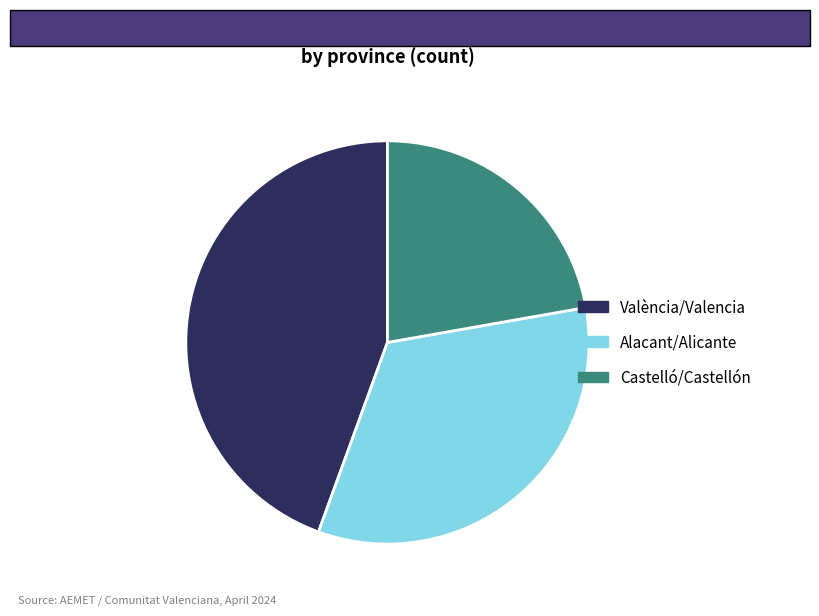

Do Castelló/Castellón and Alacant/Alicante together represent more than half of the pie?

Yes